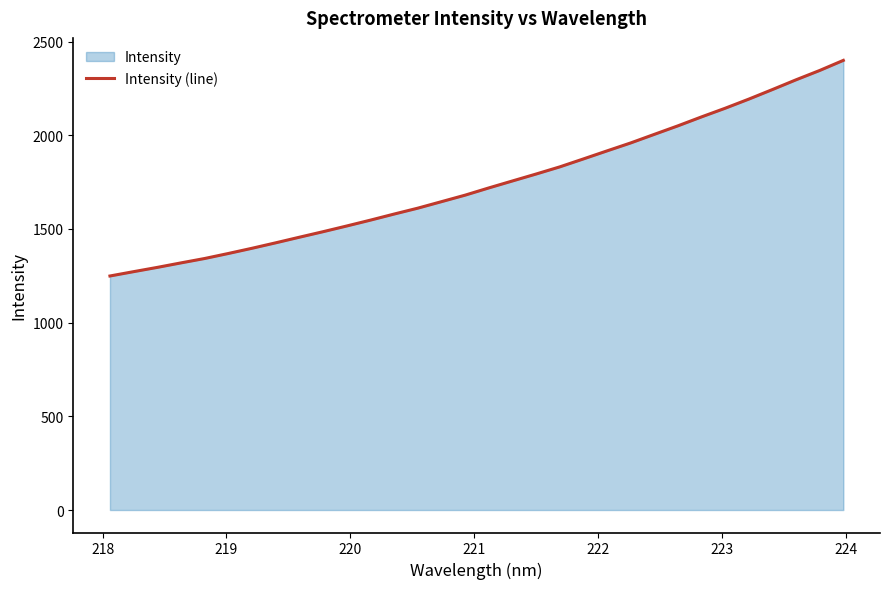

What is the average value?

1744.0